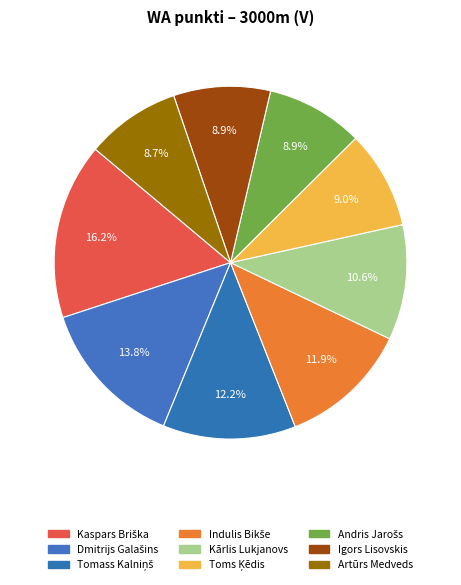

What percentage is the Tomass Kalniņš slice, to the nearest percent?

12%